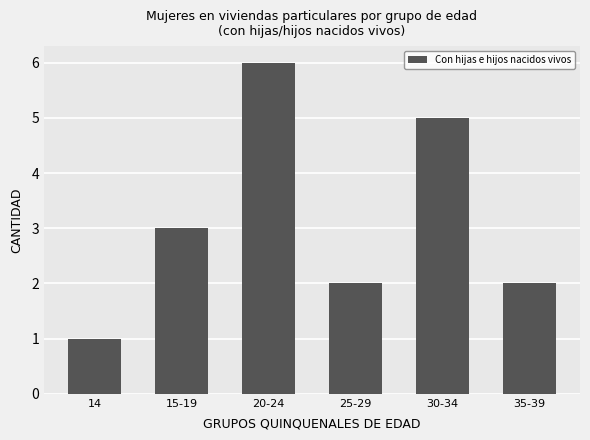

Reading left to right, extract all data points from this chart.

1	3	6	2	5	2